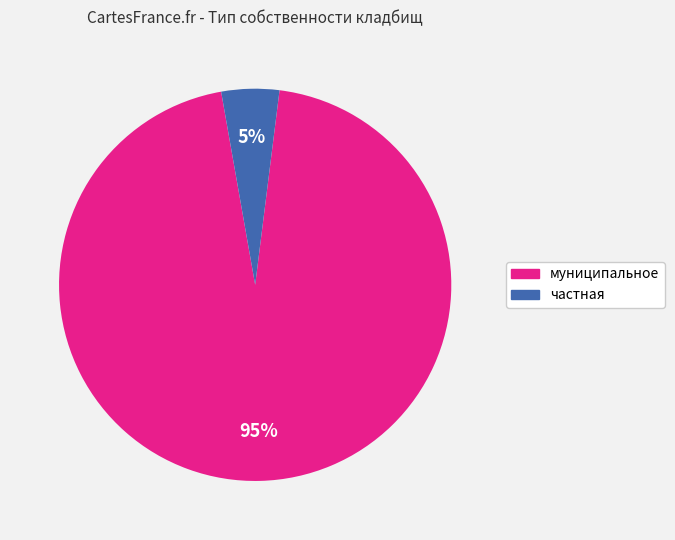

To the nearest percent, what is the difference between the largest and smallest slice percentages?

90%